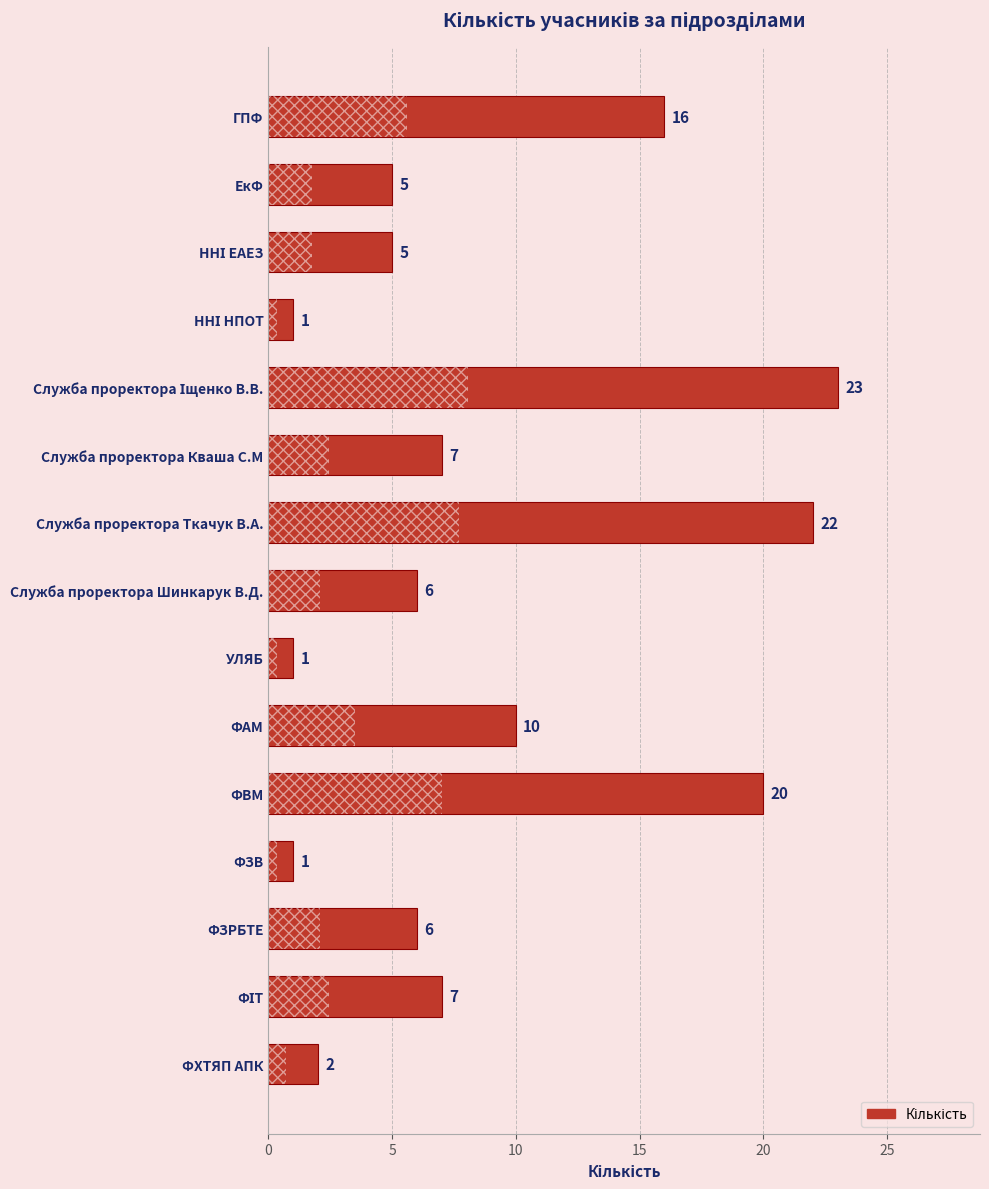

Reading top to bottom, list all the values displayed in this chart.

16	5	5	1	23	7	22	6	1	10	20	1	6	7	2